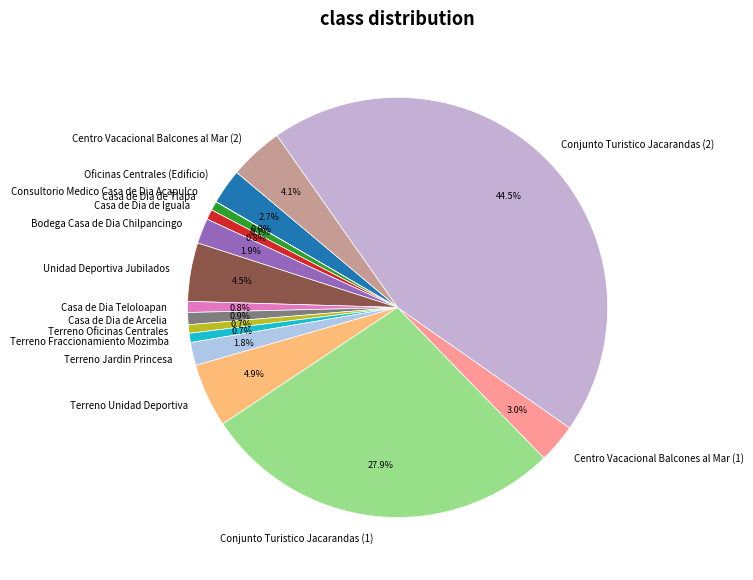

Approximately how many times larger is the value at Casa de Dia Teloloapan compared to Centro Vacacional Balcones al Mar (1)?

0.3